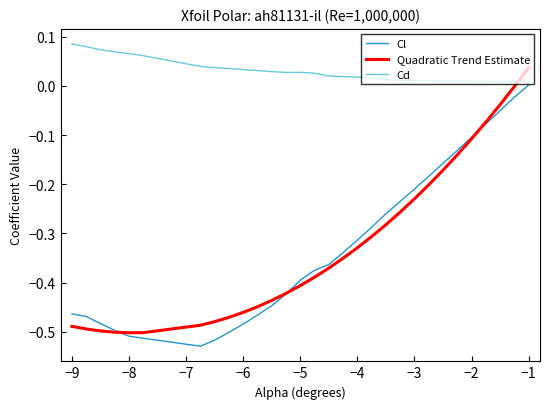

Which series has the largest range (max minus min)?

Quadratic Trend Estimate